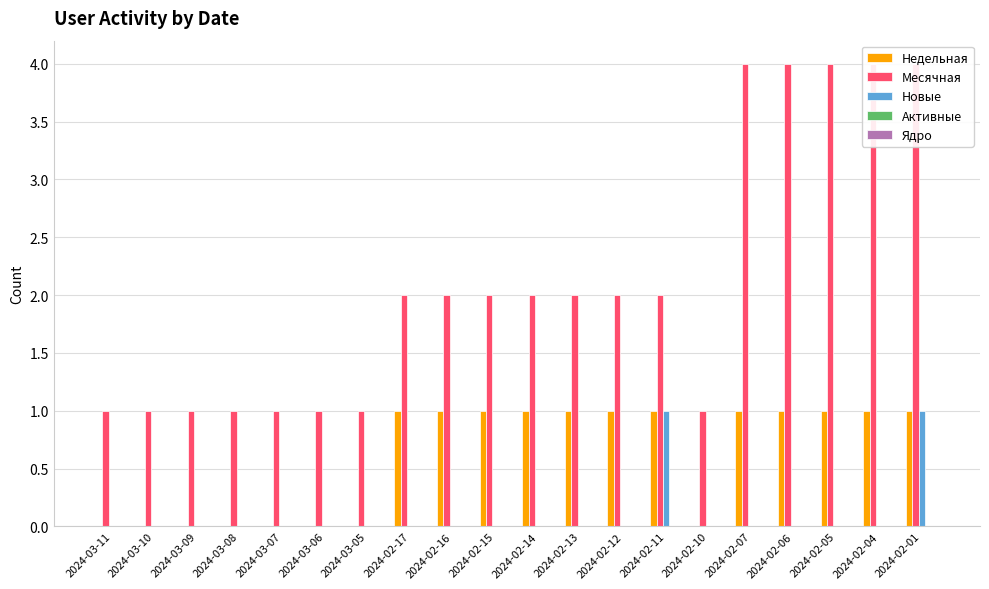

Which label corresponds to the largest value in the chart?

2024-02-07